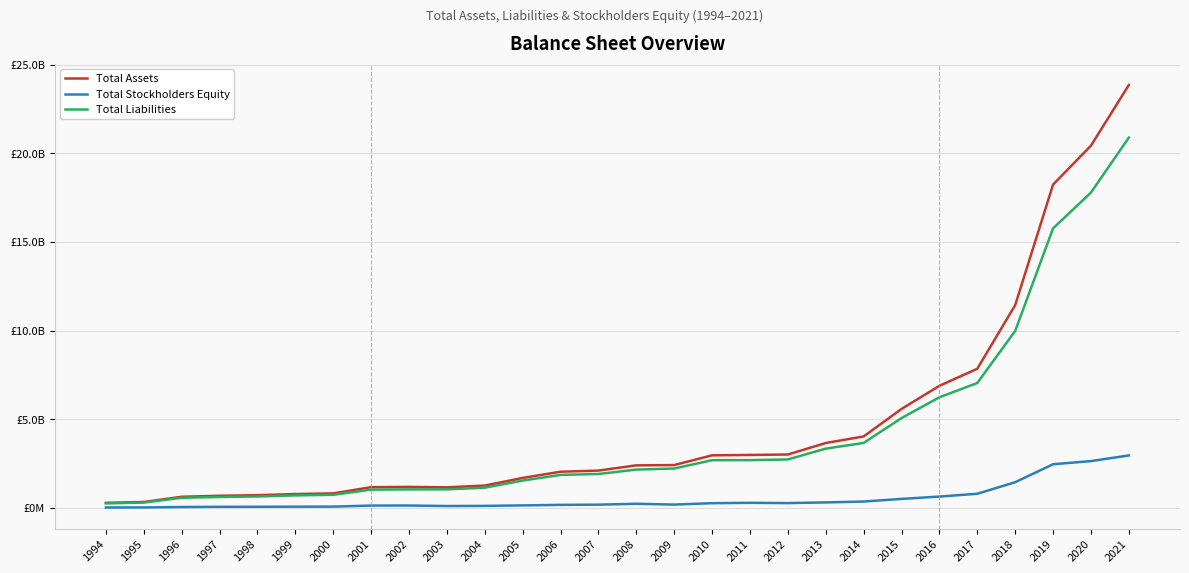

What is the value of the Total Stockholders Equity point at the 28th from the left?

2966451000